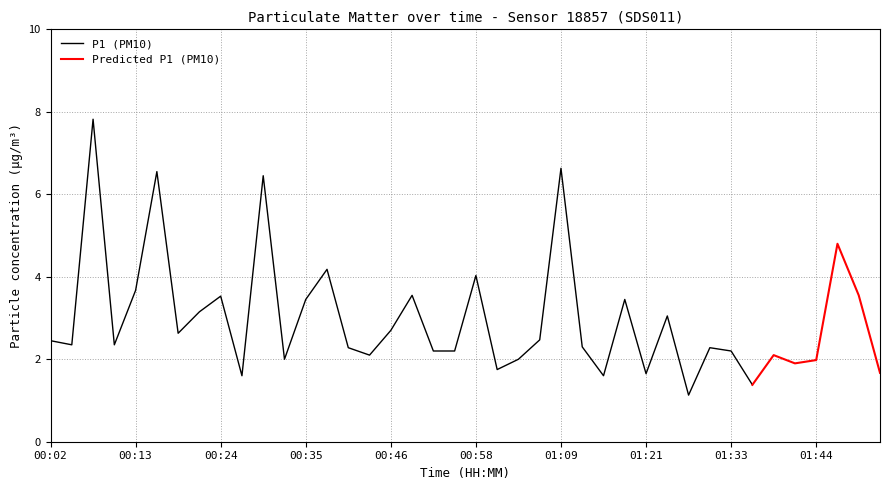

True or false: P1 (PM10) has a value of 2.2 at 01:33.

True